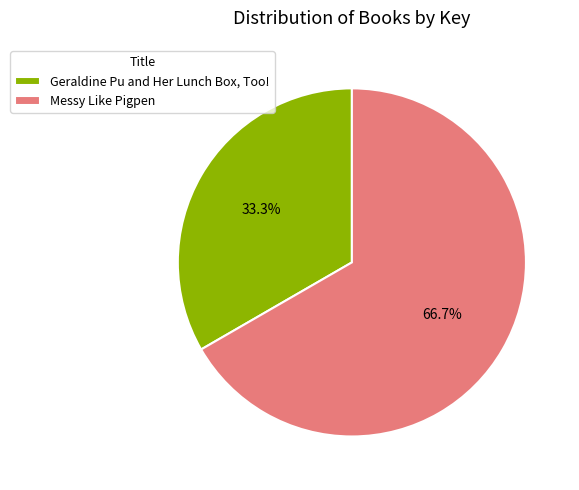

What is the total percentage of Messy Like Pigpen and Geraldine Pu and Her Lunch Box, Too!?

100.0%